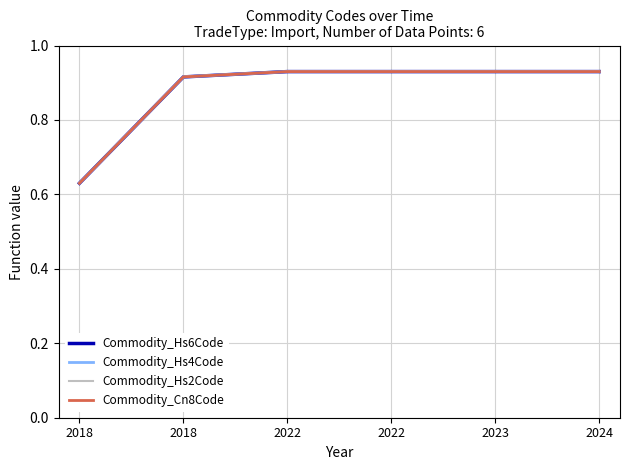

What is the total value across all series at 2024?

3.7